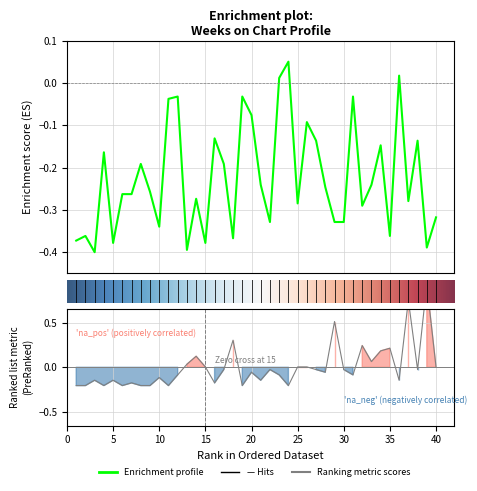

Where is Weeks on Chart nearest to the value 0?

23